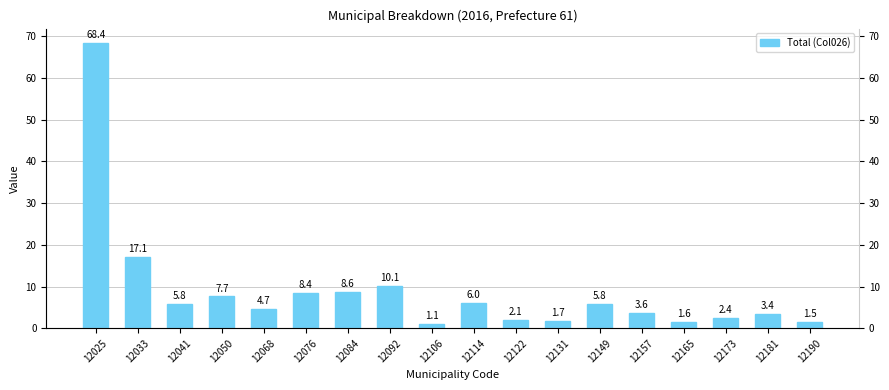

Does the chart contain any negative values?

No